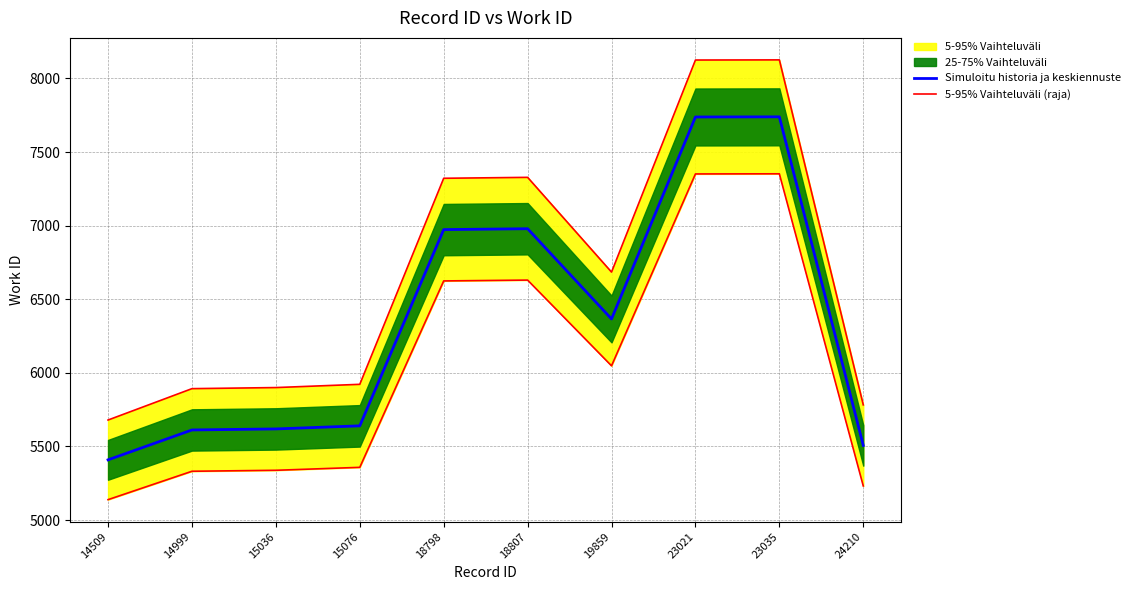

Reading left to right, transcribe all the data shown in this chart.

Simuloitu historia ja keskiennuste: 5409.0	5612.0	5619.0	5640.0	6973.0	6979.0	6366.0	7738.0	7739.0	5507.0
5-95% Vaihteluväli (raja): 5679.4	5892.6	5899.9	5922.0	7321.6	7327.9	6684.3	8124.9	8125.9	5782.4